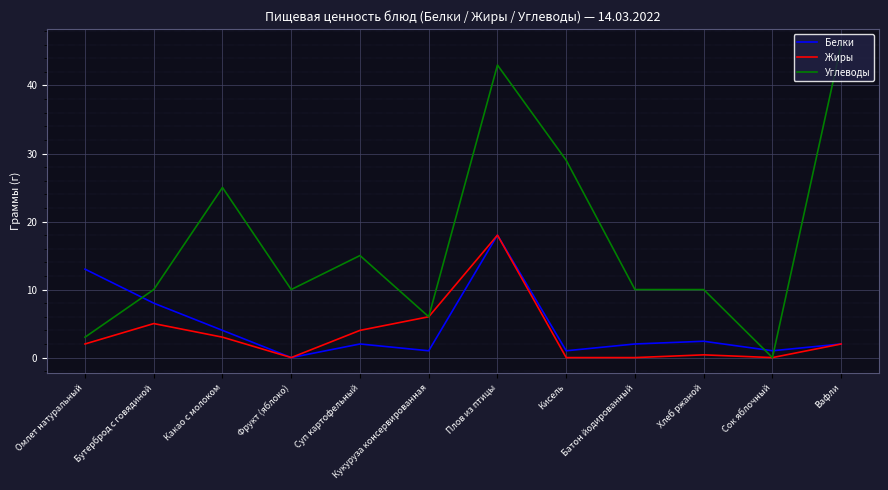

Which category has the lowest value in the Углеводы series?

Сок яблочный